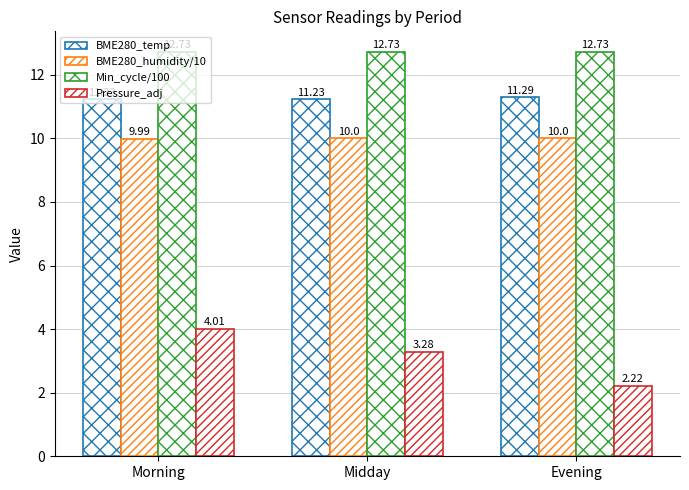

Between Midday and Morning, which is larger?

Midday